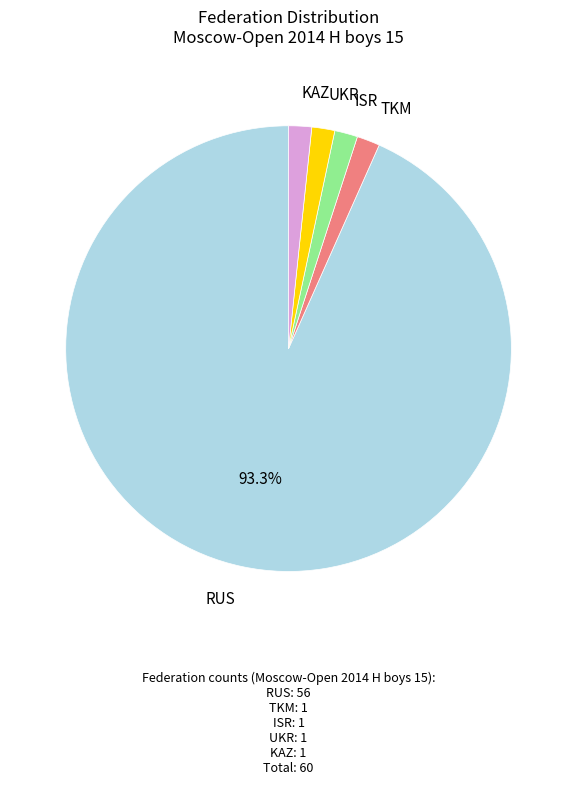

Is there a majority slice in this chart?

Yes